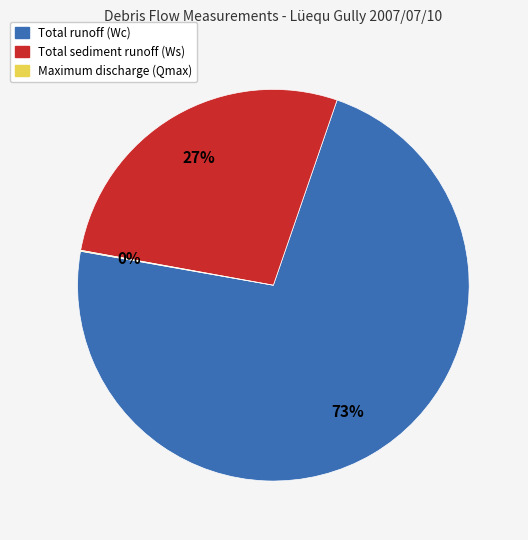

Which has a higher value, Total sediment runoff (Ws) or Total runoff (Wc)?

Total runoff (Wc)